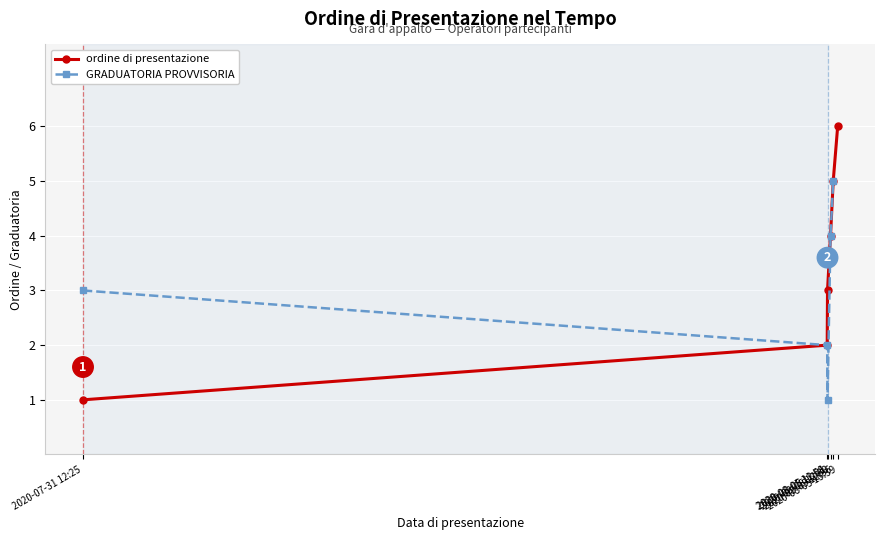

The value at 2020-08-05 13:39 is 6. True or false?

True